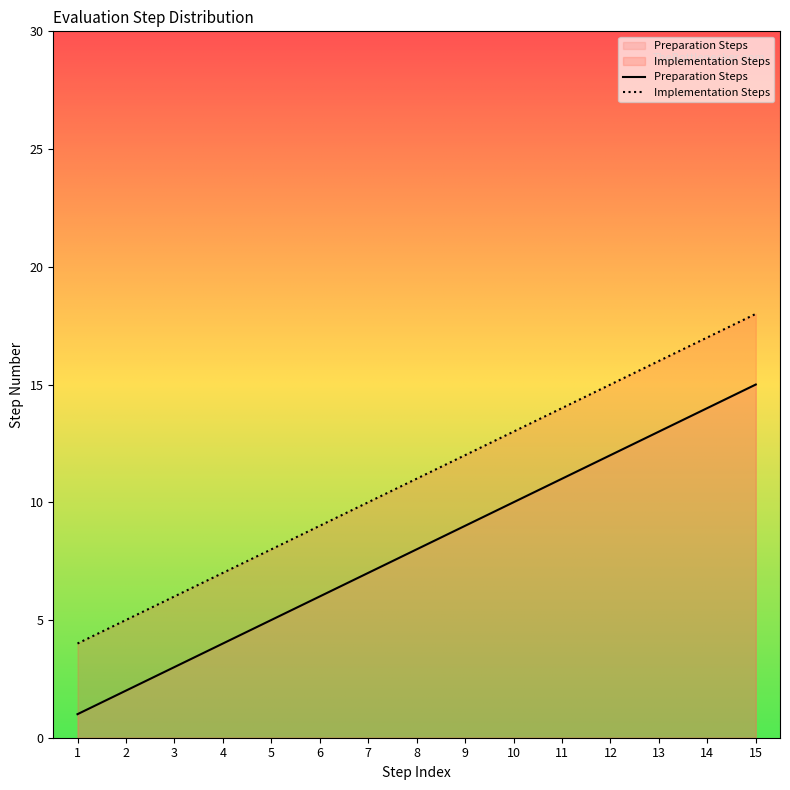

At how many categories does at least one series exceed 2?

15